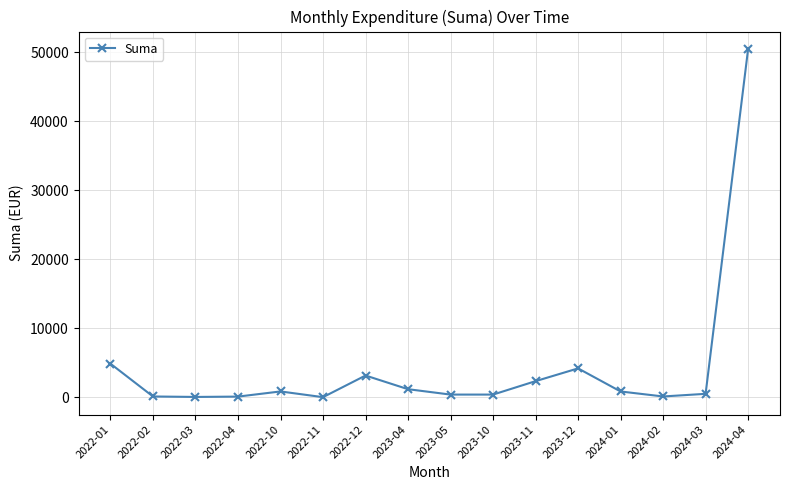

What is the maximum value shown in the chart?

50491.4